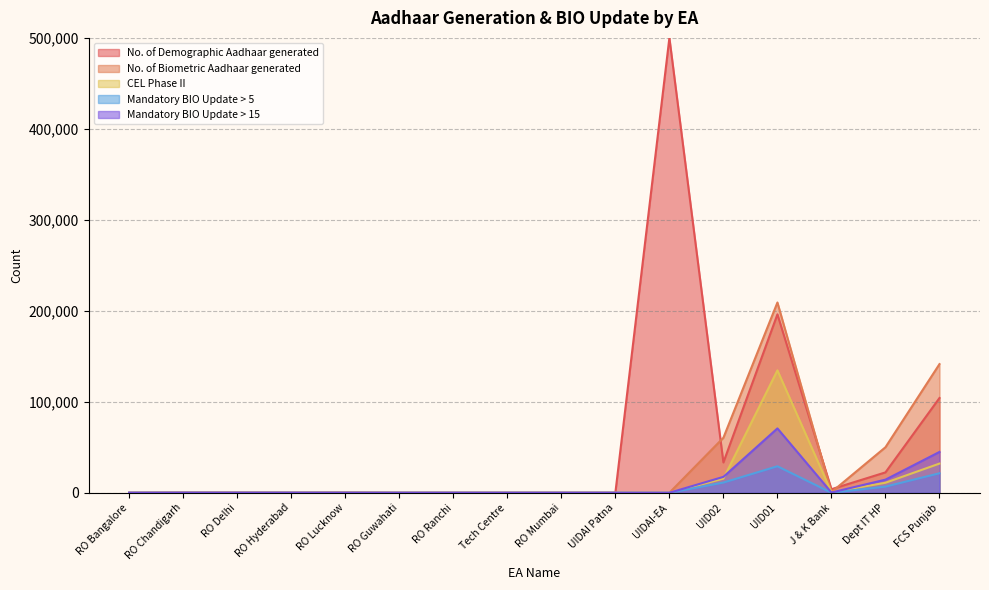

How many values in the No. of Biometric Aadhaar generated series exceed 107?

7